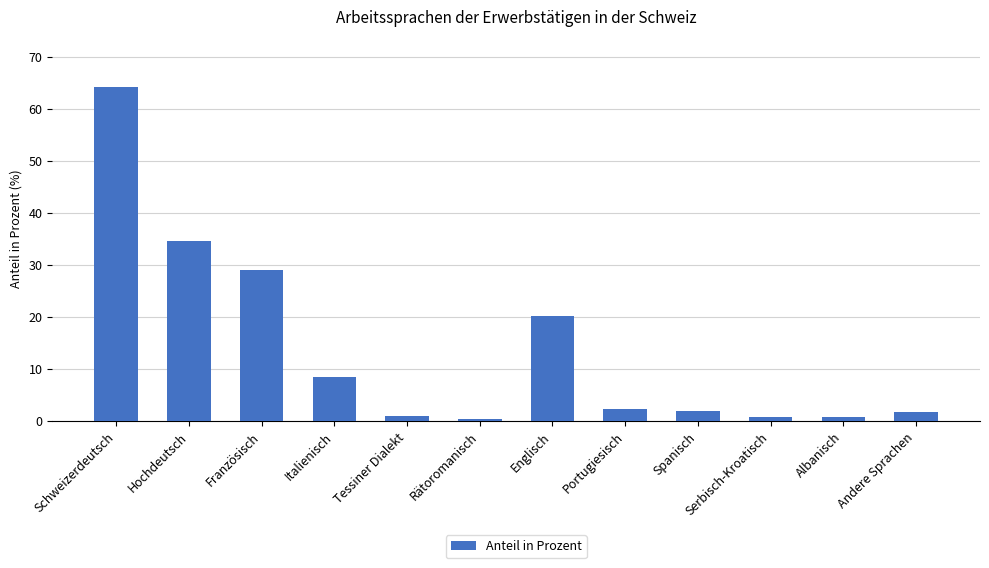

The chart shows a value of 54.5 at Hochdeutsch. True or false?

False